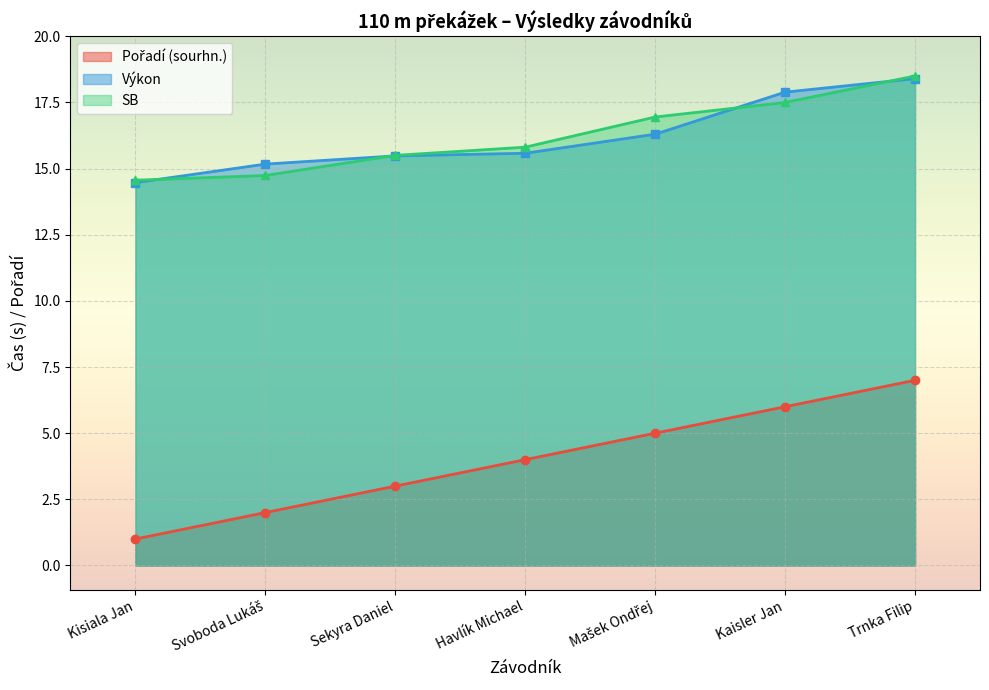

What are all the series names shown in the legend?

Pořadí (sourhn.), Výkon, SB